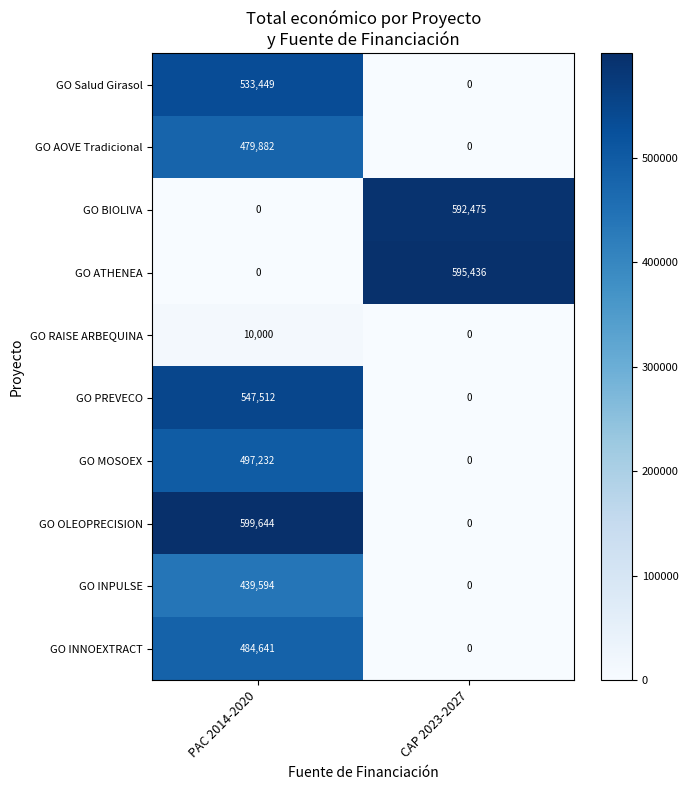

Is it true that GO PREVECO equals 547512 at PAC 2014-2020?

True